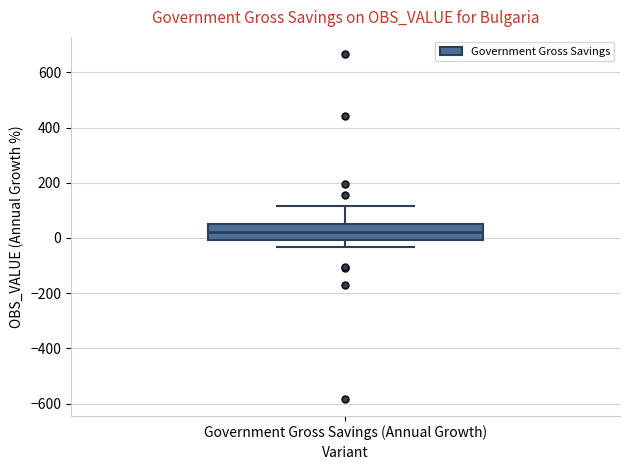

Transcribe this box plot: give where the median line is, the range the box spans, and where the two whiskers end, as read against the y-axis. The values are not printed on the chart, so give them approximately, as read against the axis.

median 20, box 0 to 60, whiskers -40 to 120